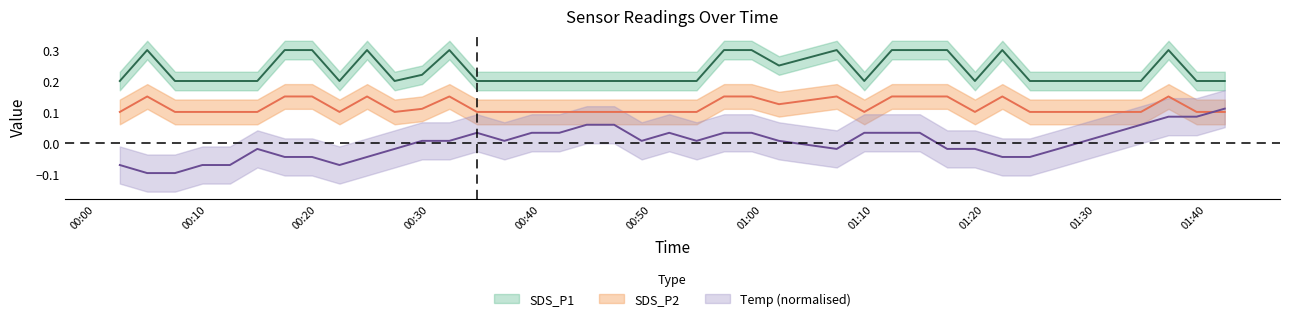

Reading right to left, list all the values displayed in this chart.

SDS_P1: 2022/12/14 01:41:40=0.2	2022/12/14 01:39:08=0.2	2022/12/14 01:36:36=0.3	2022/12/14 01:34:07=0.2	2022/12/14 01:31:38=0.2	2022/12/14 01:29:08=0.2	2022/12/14 01:26:39=0.2	2022/12/14 01:24:07=0.2	2022/12/14 01:21:38=0.3	2022/12/14 01:19:10=0.2	2022/12/14 01:16:40=0.3	2022/12/14 01:14:12=0.3	2022/12/14 01:11:41=0.3	2022/12/14 01:09:12=0.2	2022/12/14 01:06:43=0.3	2022/12/14 01:01:31=0.2	2022/12/14 00:59:03=0.3	2022/12/14 00:56:34=0.3	2022/12/14 00:54:06=0.2	2022/12/14 00:51:38=0.2	2022/12/14 00:49:09=0.2	2022/12/14 00:46:40=0.2	2022/12/14 00:44:12=0.2	2022/12/14 00:41:44=0.2	2022/12/14 00:39:15=0.2	2022/12/14 00:36:47=0.2	2022/12/14 00:34:19=0.2	2022/12/14 00:31:50=0.3	2022/12/14 00:29:22=0.2	2022/12/14 00:26:54=0.2	2022/12/14 00:24:25=0.3	2022/12/14 00:21:56=0.2	2022/12/14 00:19:28=0.3	2022/12/14 00:17:00=0.3	2022/12/14 00:14:32=0.2	2022/12/14 00:12:04=0.2	2022/12/14 00:09:35=0.2	2022/12/14 00:07:07=0.2	2022/12/14 00:04:37=0.3	2022/12/14 00:02:09=0.2
SDS_P2: 2022/12/14 01:41:40=0.1	2022/12/14 01:39:08=0.1	2022/12/14 01:36:36=0.1	2022/12/14 01:34:07=0.1	2022/12/14 01:31:38=0.1	2022/12/14 01:29:08=0.1	2022/12/14 01:26:39=0.1	2022/12/14 01:24:07=0.1	2022/12/14 01:21:38=0.1	2022/12/14 01:19:10=0.1	2022/12/14 01:16:40=0.1	2022/12/14 01:14:12=0.1	2022/12/14 01:11:41=0.1	2022/12/14 01:09:12=0.1	2022/12/14 01:06:43=0.1	2022/12/14 01:01:31=0.1	2022/12/14 00:59:03=0.1	2022/12/14 00:56:34=0.1	2022/12/14 00:54:06=0.1	2022/12/14 00:51:38=0.1	2022/12/14 00:49:09=0.1	2022/12/14 00:46:40=0.1	2022/12/14 00:44:12=0.1	2022/12/14 00:41:44=0.1	2022/12/14 00:39:15=0.1	2022/12/14 00:36:47=0.1	2022/12/14 00:34:19=0.1	2022/12/14 00:31:50=0.1	2022/12/14 00:29:22=0.1	2022/12/14 00:26:54=0.1	2022/12/14 00:24:25=0.1	2022/12/14 00:21:56=0.1	2022/12/14 00:19:28=0.1	2022/12/14 00:17:00=0.1	2022/12/14 00:14:32=0.1	2022/12/14 00:12:04=0.1	2022/12/14 00:09:35=0.1	2022/12/14 00:07:07=0.1	2022/12/14 00:04:37=0.1	2022/12/14 00:02:09=0.1
Temp: 2022/12/14 01:41:40=0.1	2022/12/14 01:39:08=0.1	2022/12/14 01:36:36=0.1	2022/12/14 01:34:07=0.1	2022/12/14 01:31:38=0.0	2022/12/14 01:29:08=0.0	2022/12/14 01:26:39=-0.0	2022/12/14 01:24:07=-0.0	2022/12/14 01:21:38=-0.0	2022/12/14 01:19:10=-0.0	2022/12/14 01:16:40=-0.0	2022/12/14 01:14:12=0.0	2022/12/14 01:11:41=0.0	2022/12/14 01:09:12=0.0	2022/12/14 01:06:43=-0.0	2022/12/14 01:01:31=0.0	2022/12/14 00:59:03=0.0	2022/12/14 00:56:34=0.0	2022/12/14 00:54:06=0.0	2022/12/14 00:51:38=0.0	2022/12/14 00:49:09=0.0	2022/12/14 00:46:40=0.1	2022/12/14 00:44:12=0.1	2022/12/14 00:41:44=0.0	2022/12/14 00:39:15=0.0	2022/12/14 00:36:47=0.0	2022/12/14 00:34:19=0.0	2022/12/14 00:31:50=0.0	2022/12/14 00:29:22=0.0	2022/12/14 00:26:54=-0.0	2022/12/14 00:24:25=-0.0	2022/12/14 00:21:56=-0.1	2022/12/14 00:19:28=-0.0	2022/12/14 00:17:00=-0.0	2022/12/14 00:14:32=-0.0	2022/12/14 00:12:04=-0.1	2022/12/14 00:09:35=-0.1	2022/12/14 00:07:07=-0.1	2022/12/14 00:04:37=-0.1	2022/12/14 00:02:09=-0.1